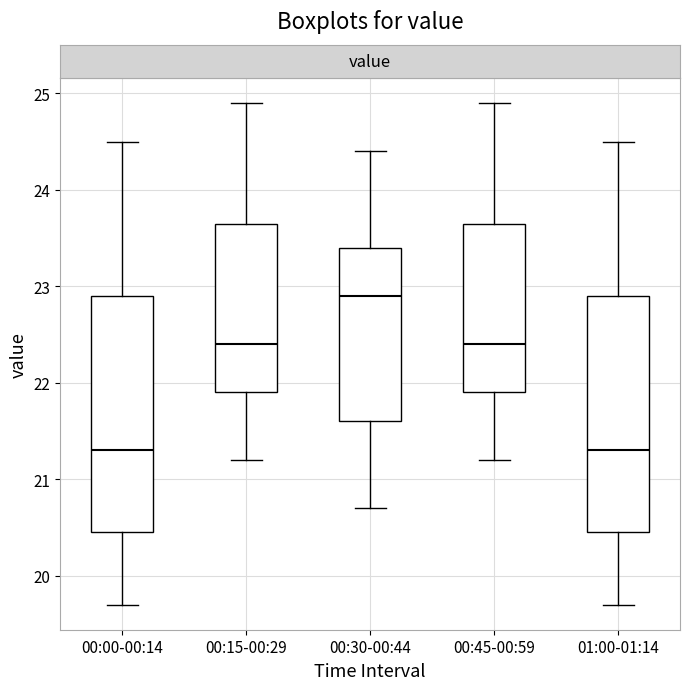

Reading left to right, read every box against the y-axis: the position of its median line, the range the box covers, and the ends of its whiskers. The values are not printed on the chart, so give them approximately, as read against the axis.

00:00-00:14: median 21.3, box 20.5 to 22.9, whiskers 19.7 to 24.5
00:15-00:29: median 22.4, box 21.9 to 23.7, whiskers 21.2 to 24.9
00:30-00:44: median 22.9, box 21.6 to 23.4, whiskers 20.7 to 24.4
00:45-00:59: median 22.4, box 21.9 to 23.7, whiskers 21.2 to 24.9
01:00-01:14: median 21.3, box 20.5 to 22.9, whiskers 19.7 to 24.5